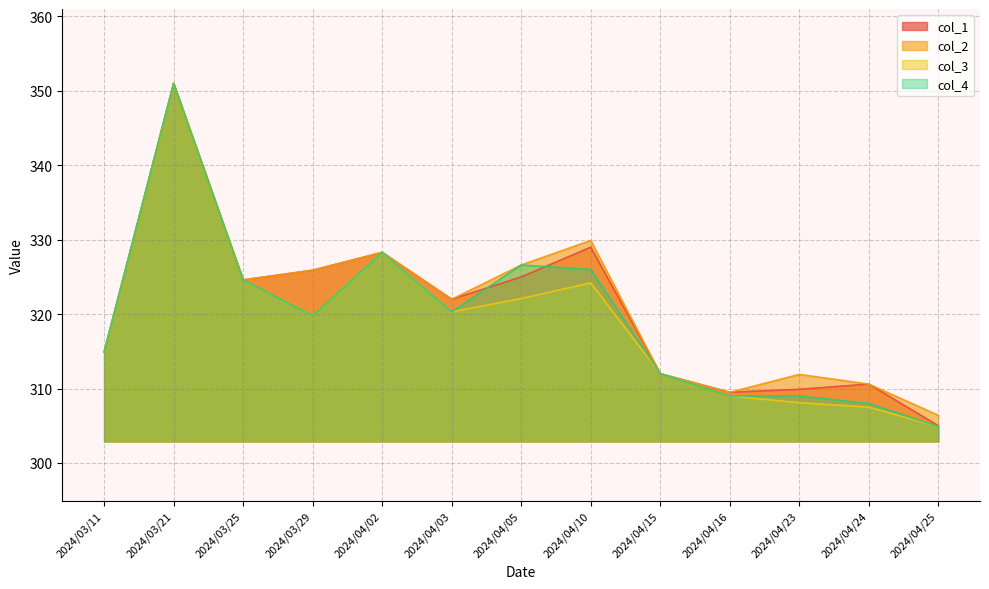

At which label does col_1 first exceed 322?

2024/03/21